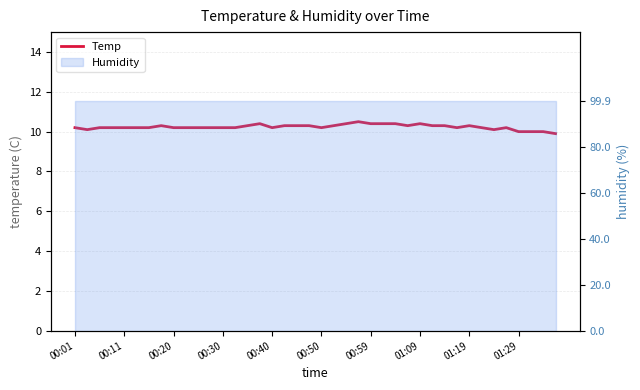

Which has a higher value, 30 or 39?

30